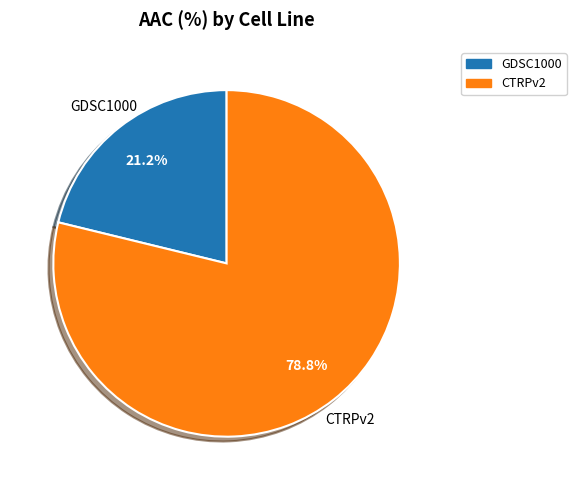

Which category has the biggest portion of the pie?

CTRPv2